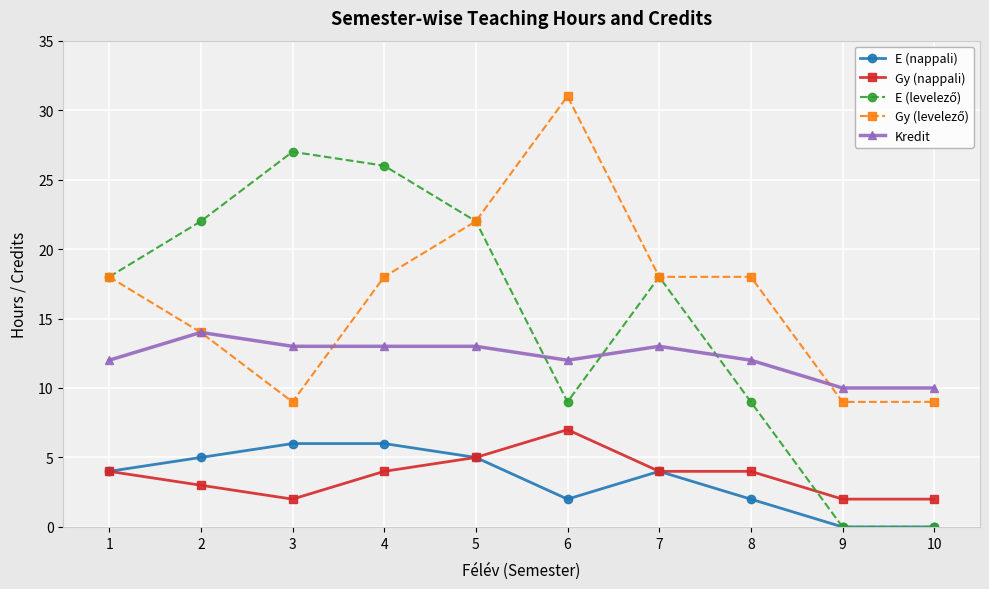

What is the average value of the Kredit series?

12